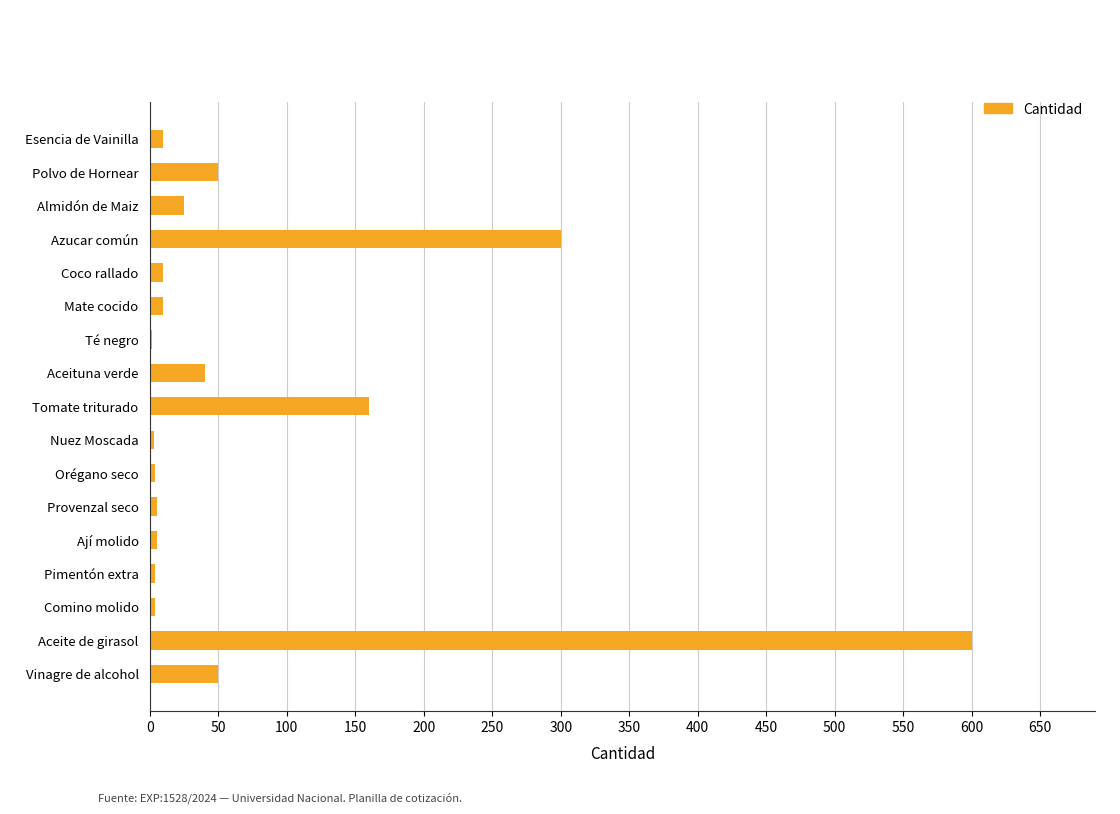

What is the average value?

75